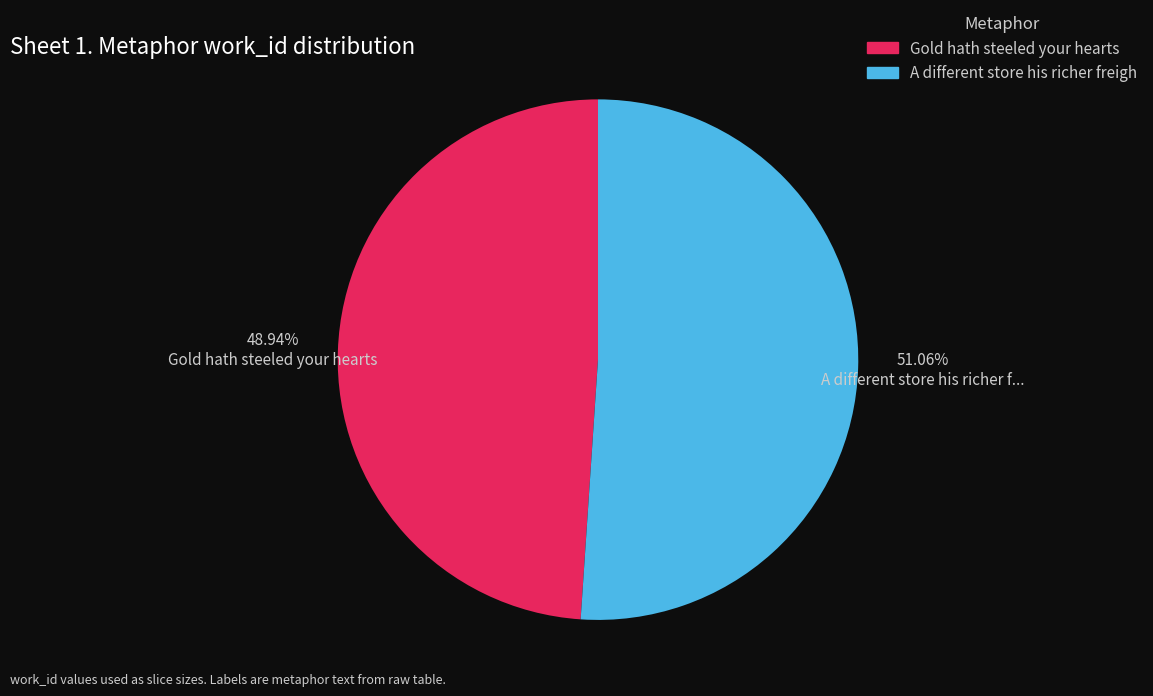

Does any single category account for the majority?

Yes